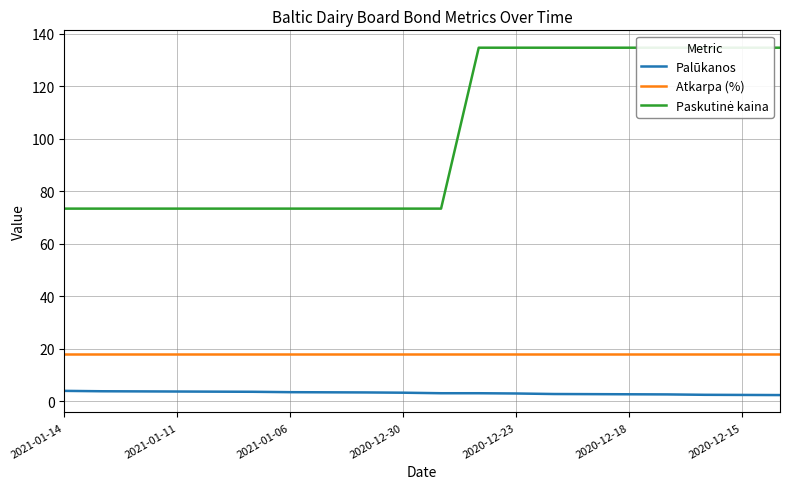

What is the maximum value for Palūkanos?

4.0